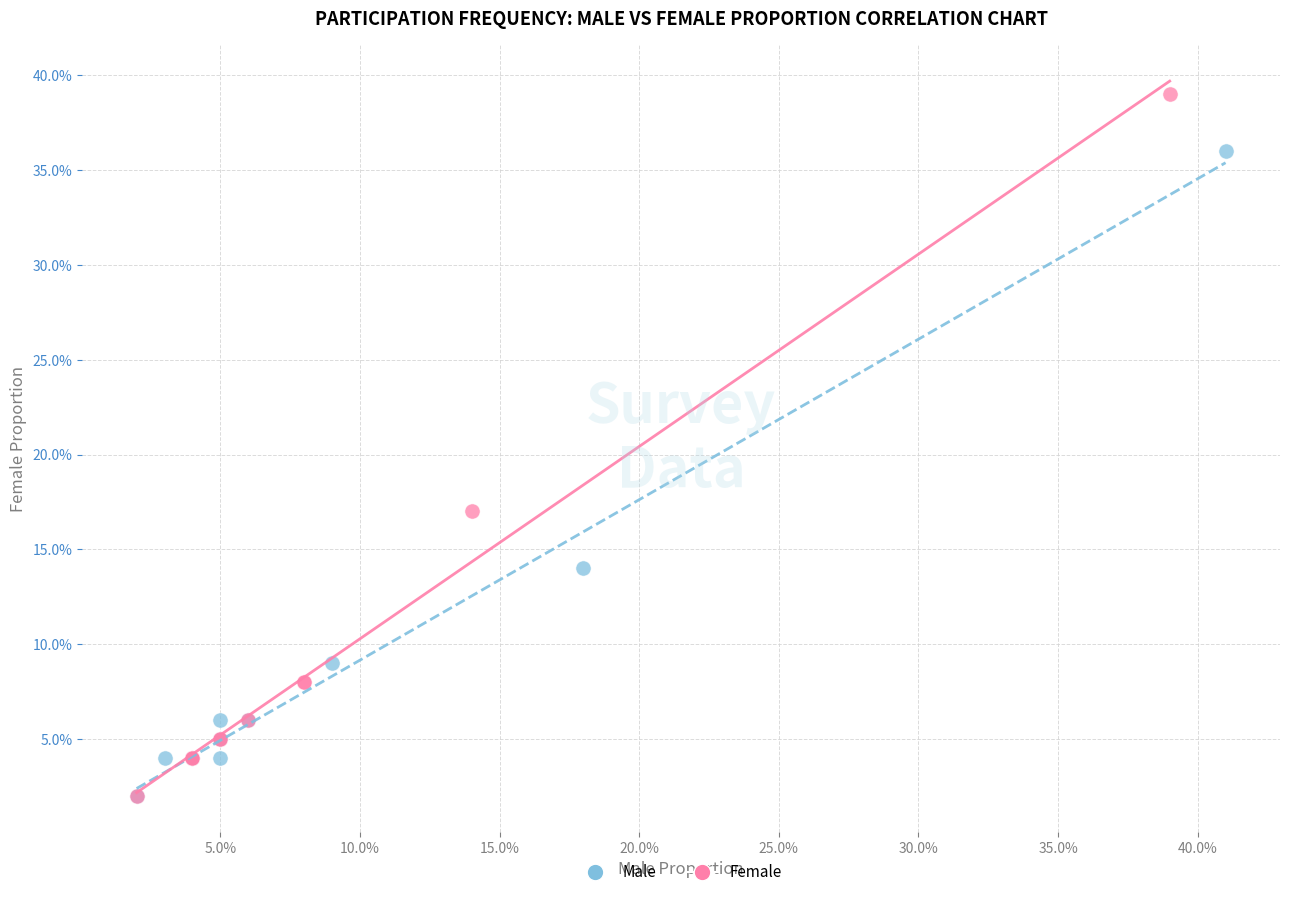

What are all the series names shown in the legend?

Male, Female